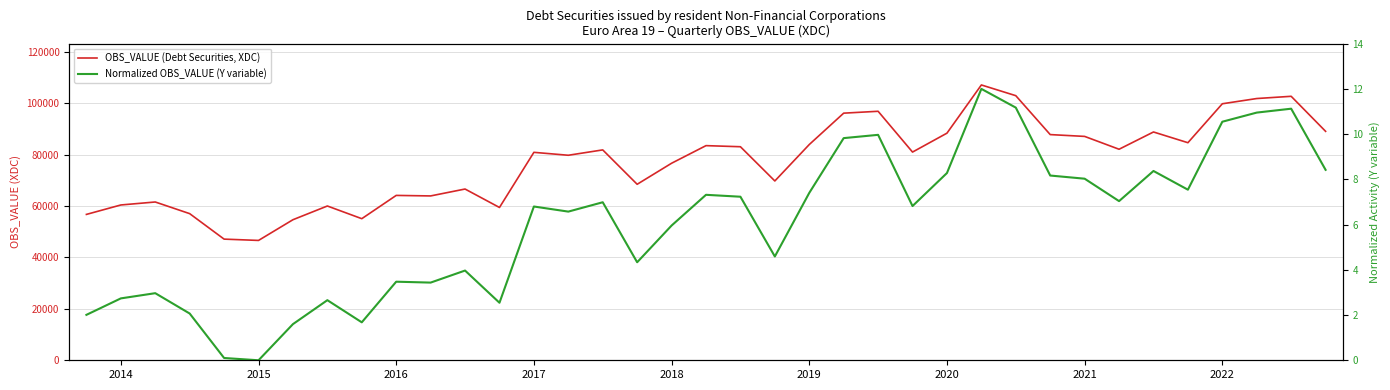

How many lines are shown in the chart?

2